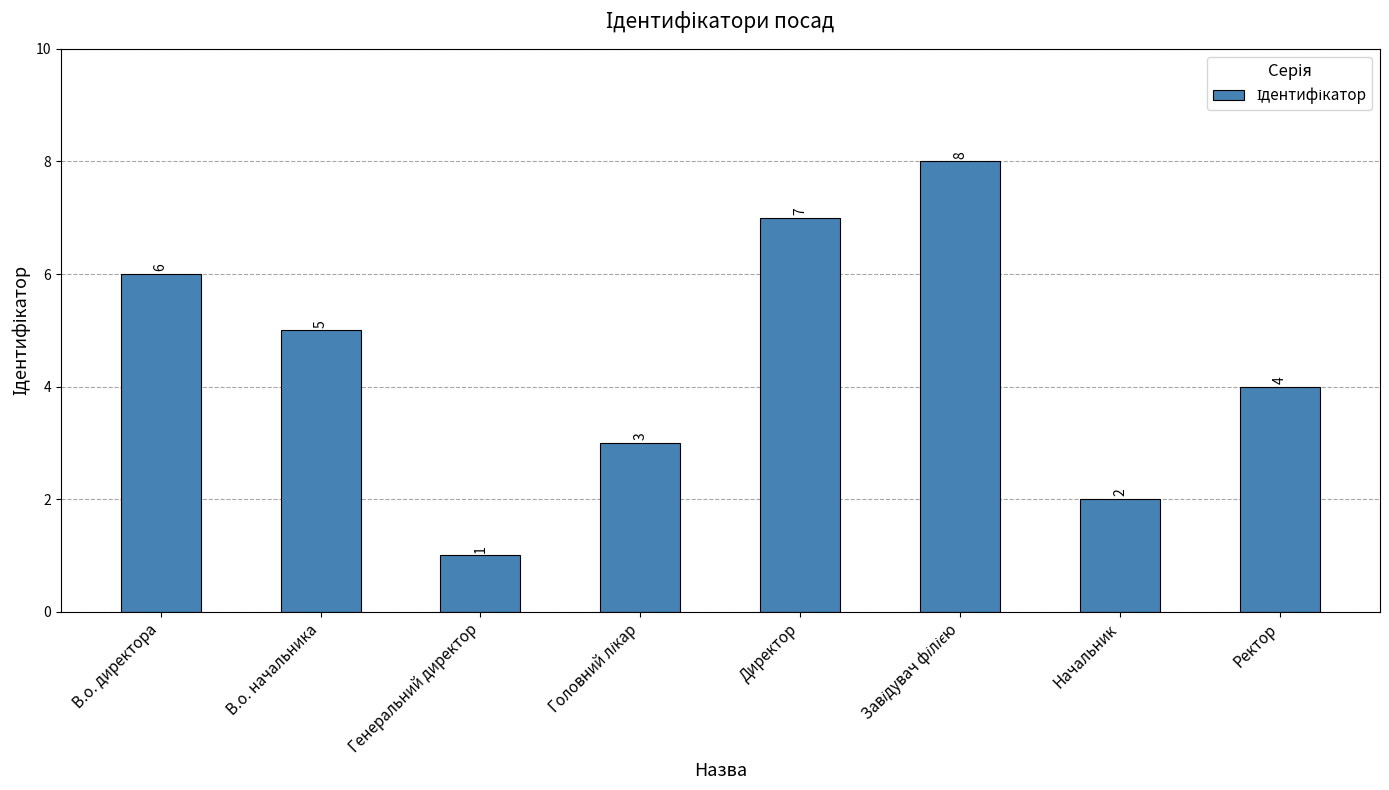

Reading left to right, extract all data points from this chart.

6	5	1	3	7	8	2	4